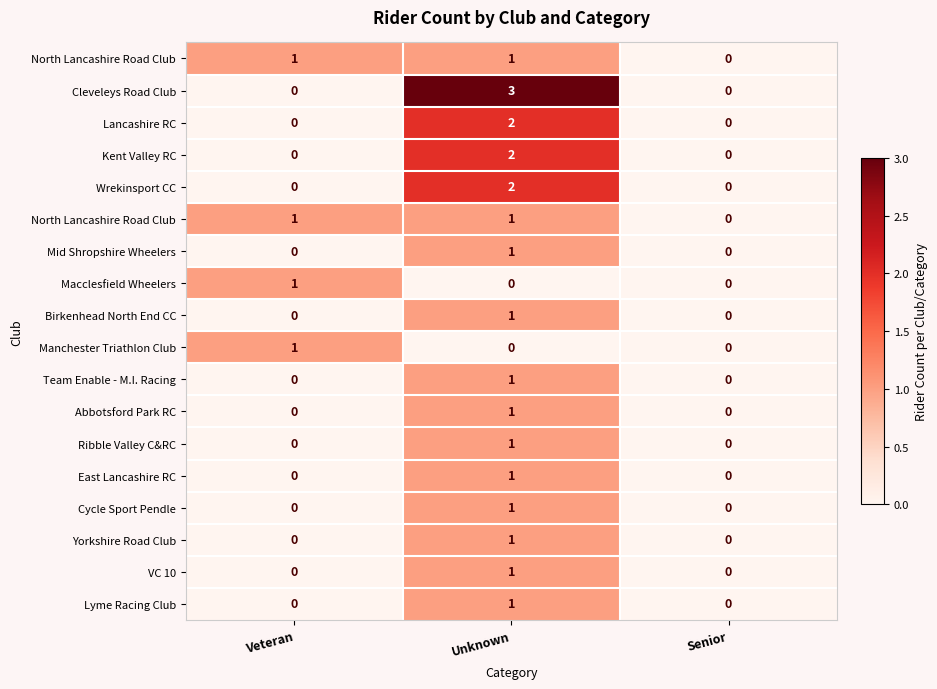

Which has a higher value, Veteran or Unknown?

Veteran